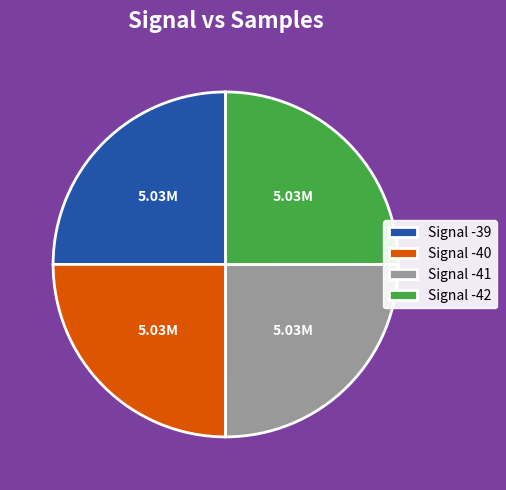

Does Signal -42 represent more than half of the total?

No